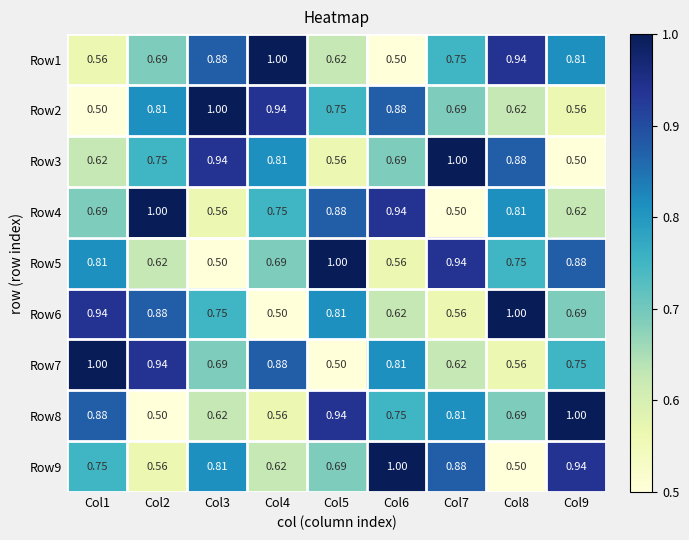

Is the value of Row7 at Col7 greater than the value of Row1 at Col1?

Yes